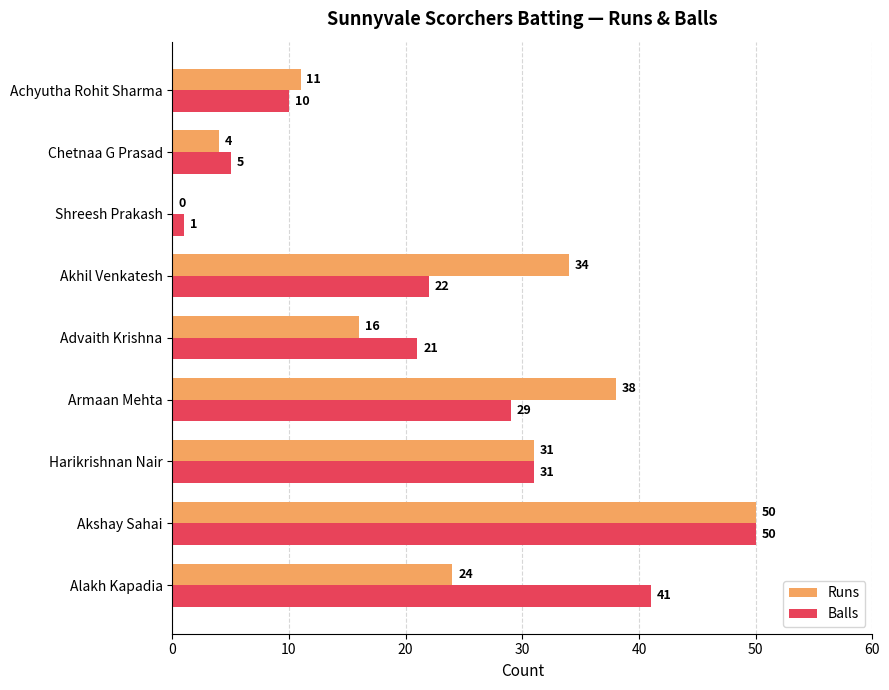

Which series changed the most between Alakh Kapadia and Harikrishnan Nair?

Balls